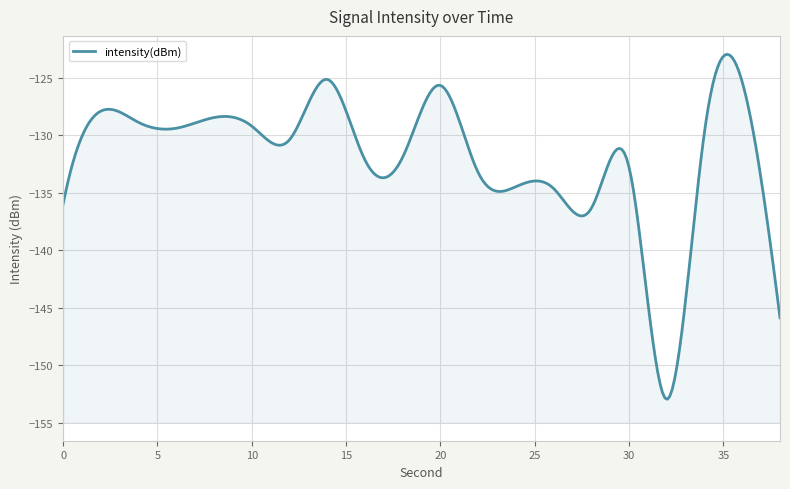

What is the value of the 7th point from the left?

-130.4